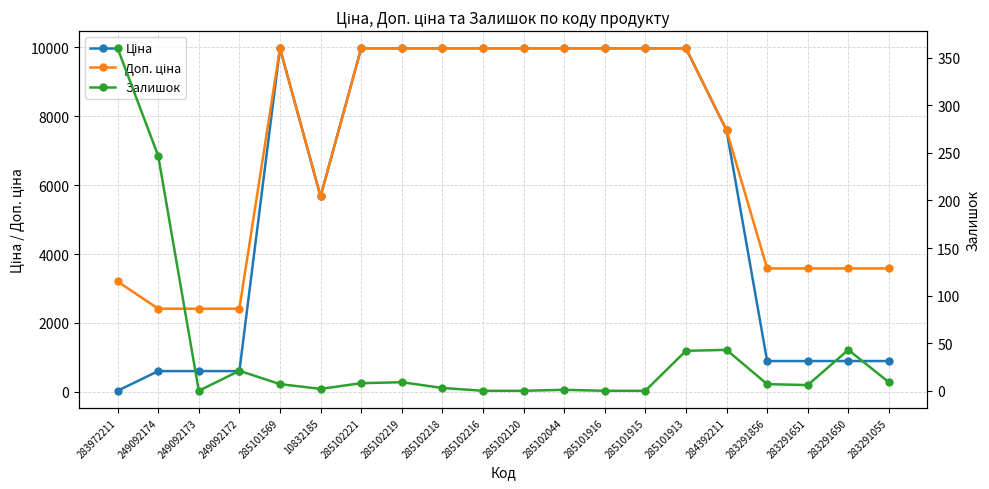

What is the sum of all Ціна values?

118447.0